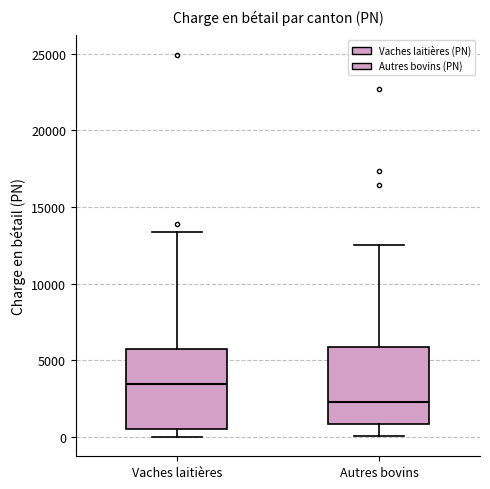

Where does the lower whisker of the box for Autres bovins end on the y-axis? The values are not printed on the chart, so give them approximately, as read against the axis.

0